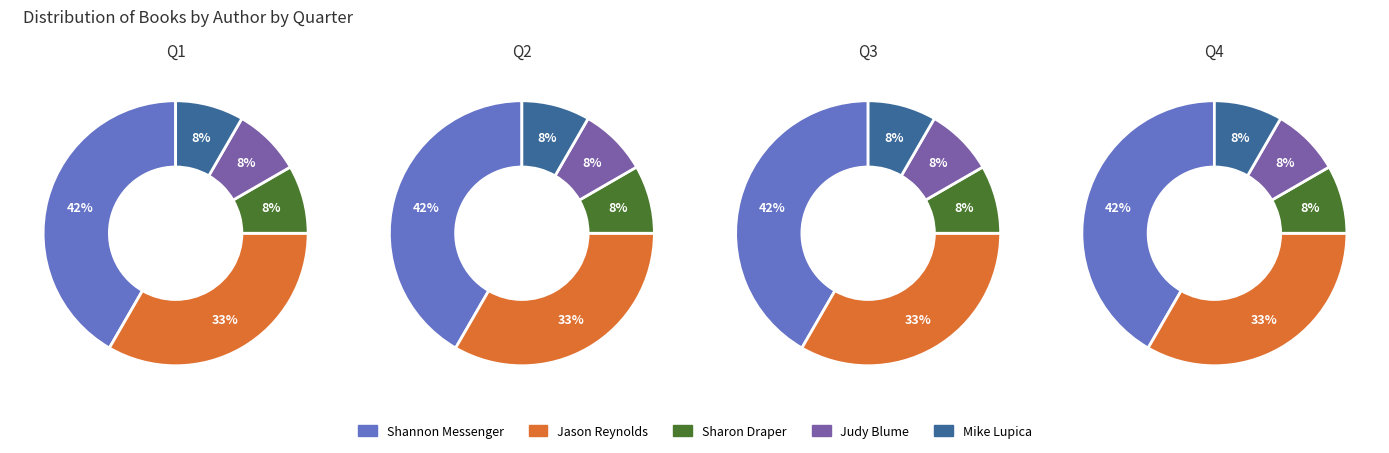

To the nearest percent, what is the combined percentage of Sharon M. Draper (706340) and Judy Blume (1269075)?

17%